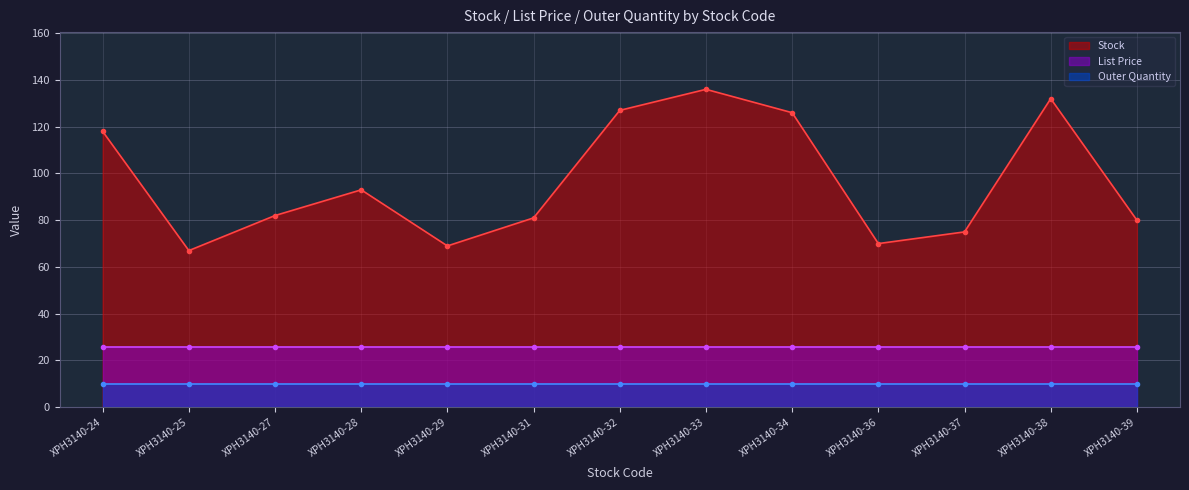

Is it true that List Price equals 25.9 at XPH3140-36?

True